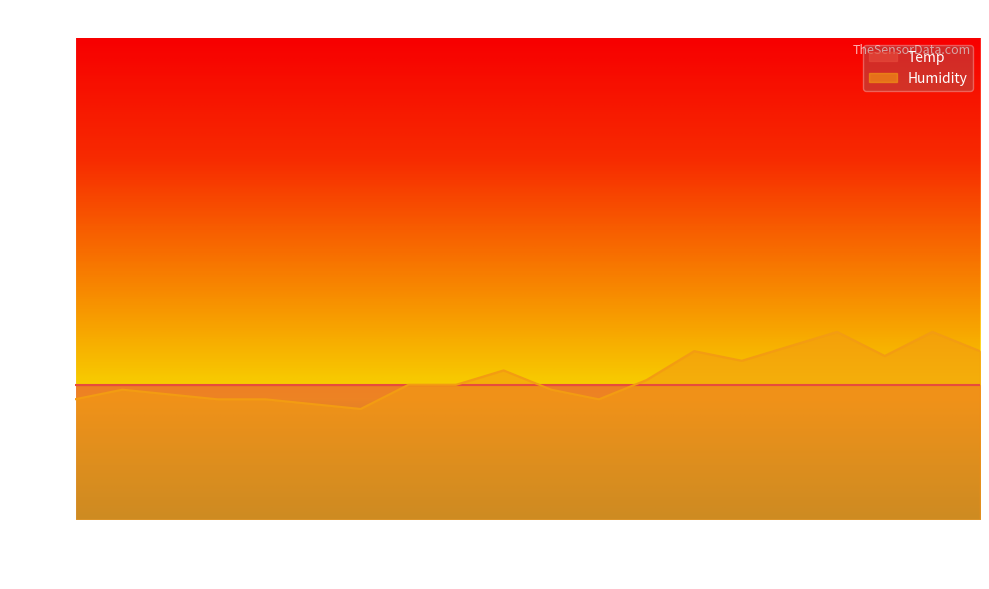

How many points are lower than both their immediate neighbors (excluding endpoints)?

4